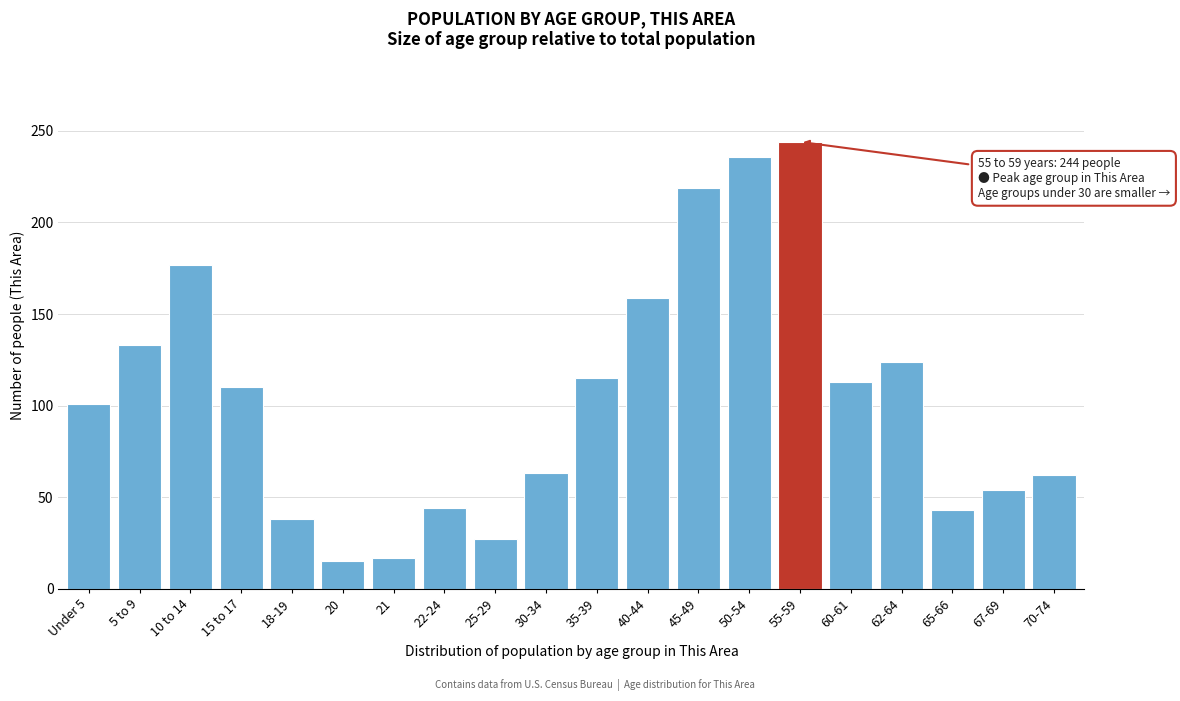

What is the change in value from 30-34 to 35-39?

+52